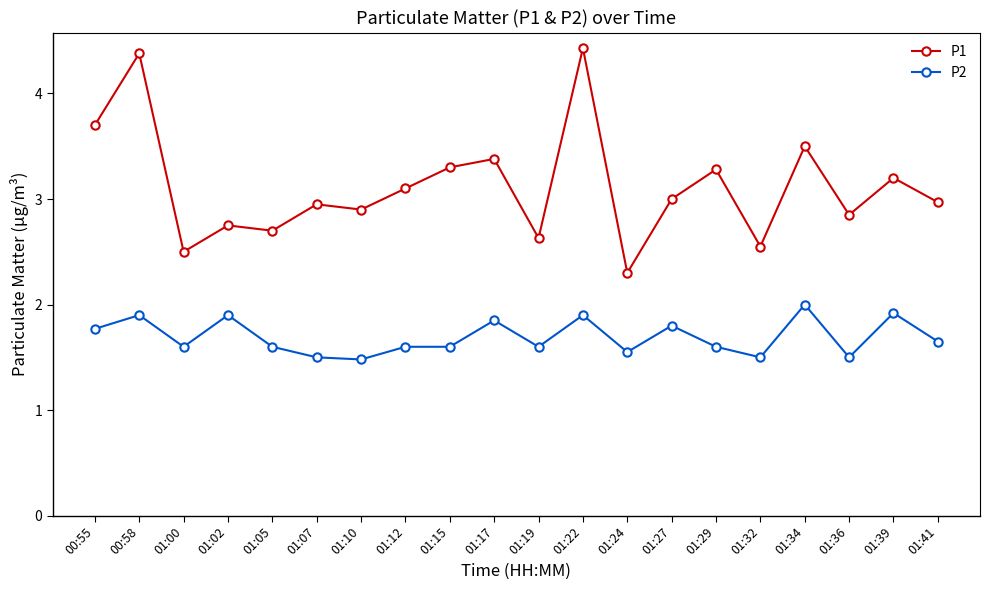

Where does the P1 series first go above 3?

00:55